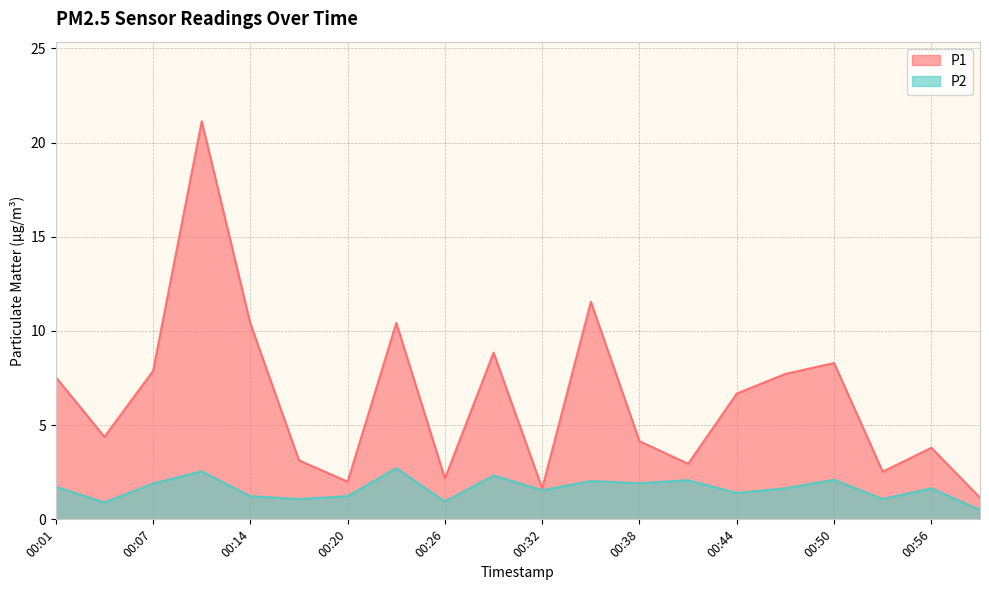

How many interior local valleys does the P2 series have?

7